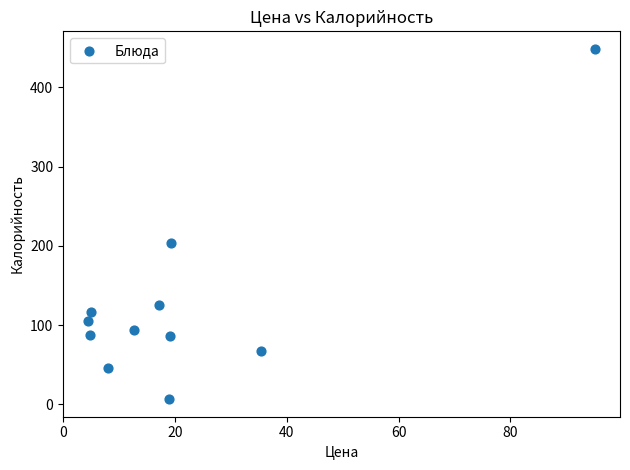

What Y value in the scatter plot is closest to 227?

203.7